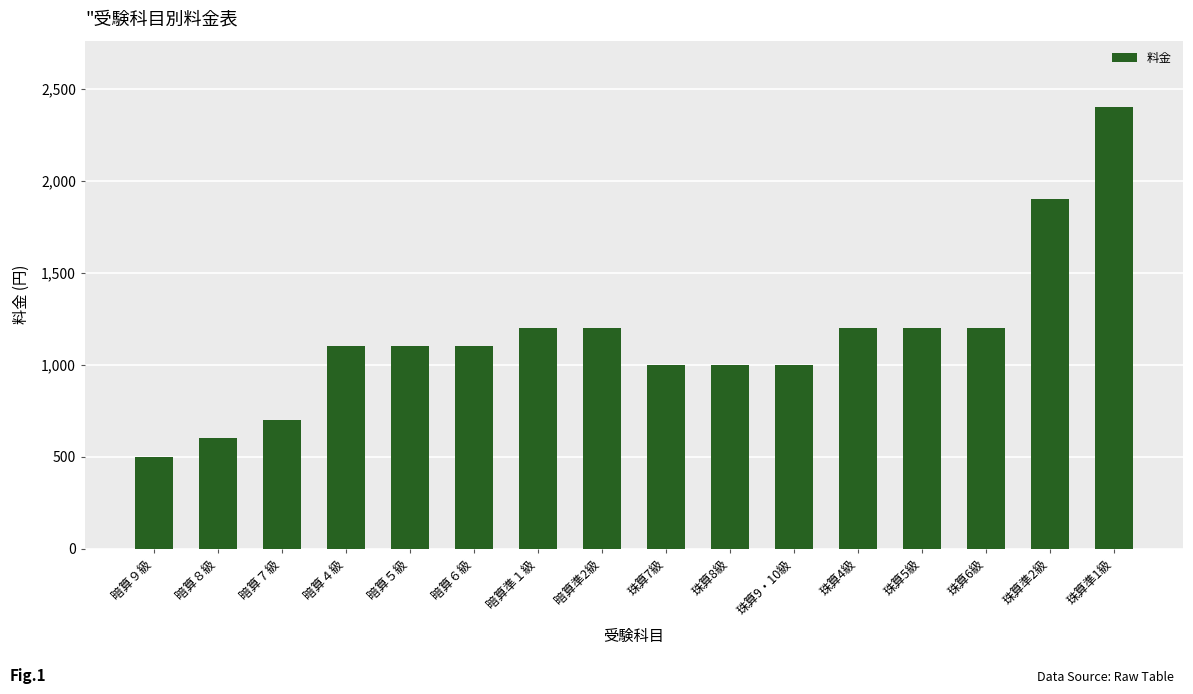

How many categories are shown in the chart?

16